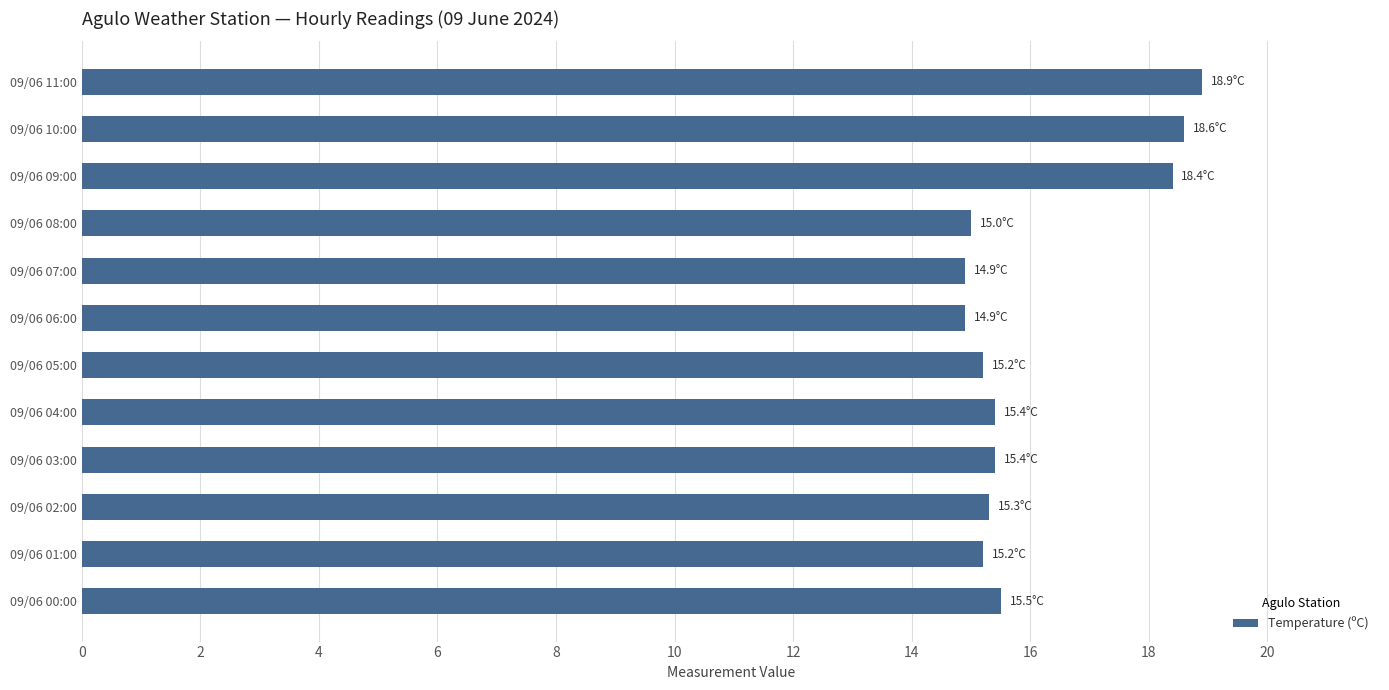

The value at 09/06 01:00 is 8.9. True or false?

False